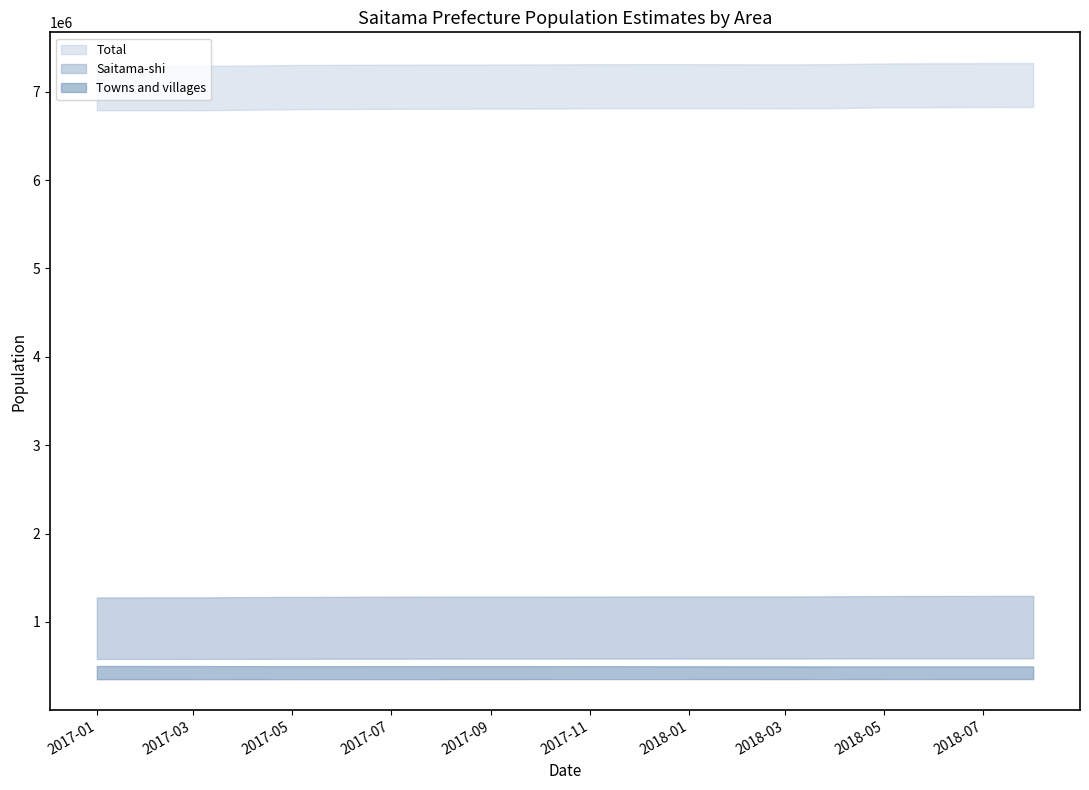

The value of Total at 2017-12-01 is 7310632. True or false?

True